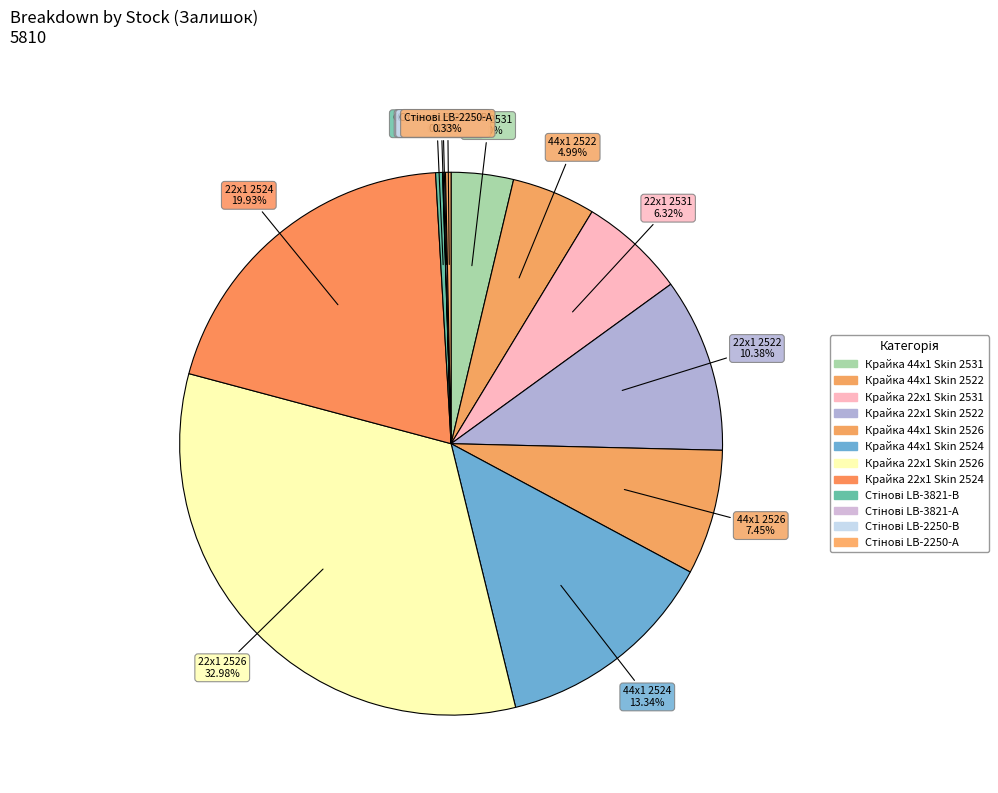

Count the number of slices in the pie.

12